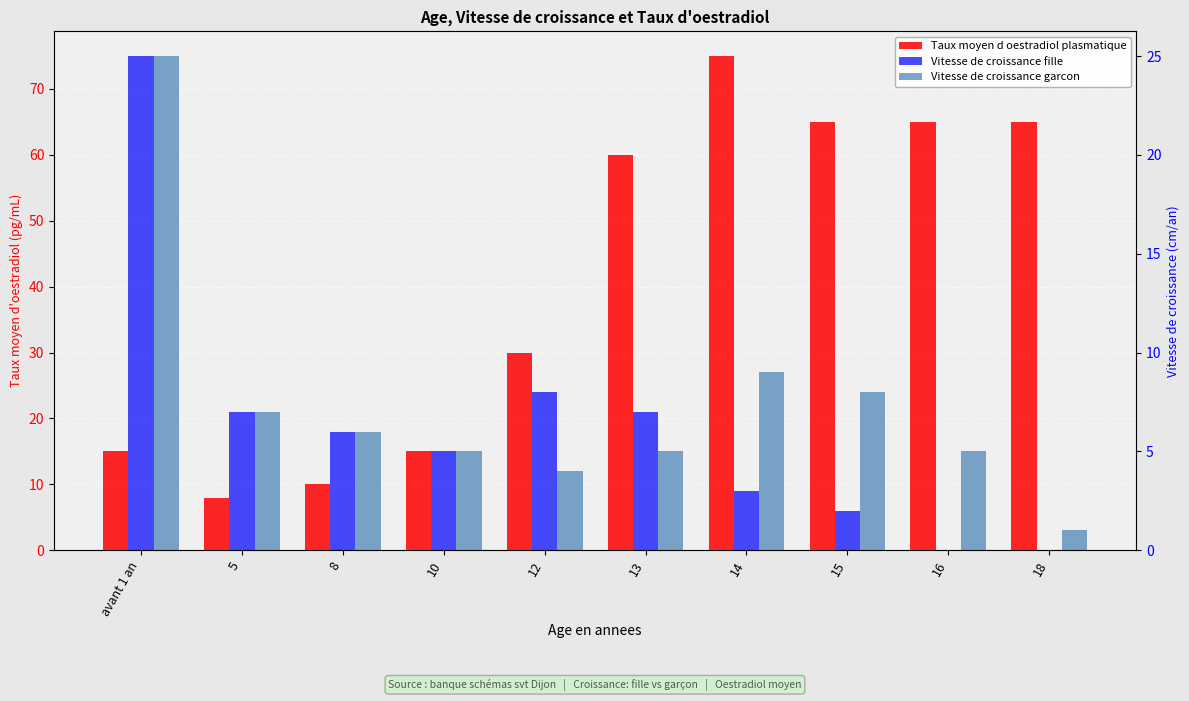

List the series in order of their peak value, lowest first.

Vitesse de croissance fille, Vitesse de croissance garcon, Taux moyen d oestradiol plasmatique